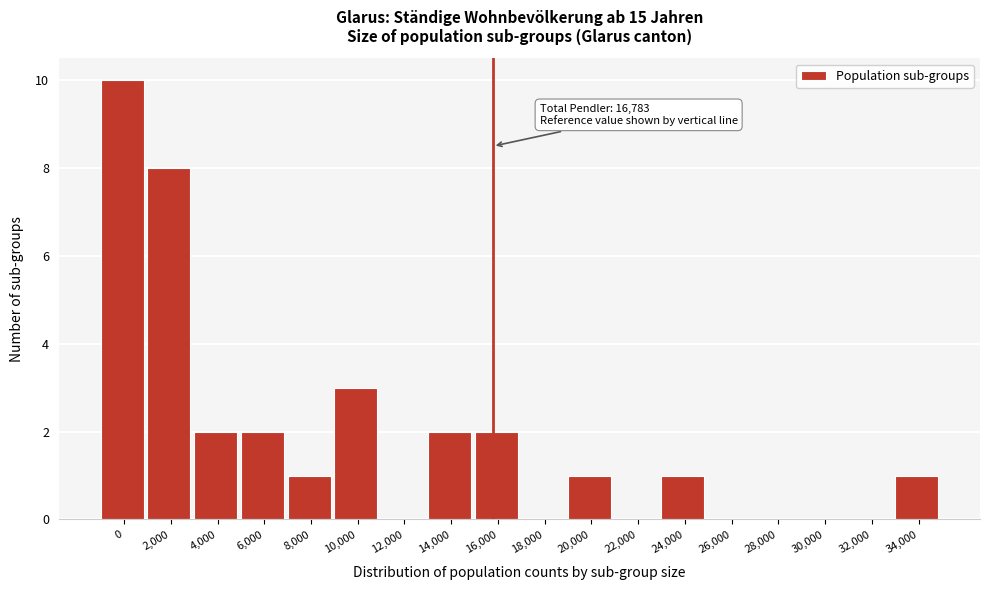

Reading right to left, transcribe all the data shown in this chart.

34,000=1	32,000=0	30,000=0	28,000=0	26,000=0	24,000=1	22,000=0	20,000=1	18,000=0	16,000=2	14,000=2	12,000=0	10,000=3	8,000=1	6,000=2	4,000=2	2,000=8	0=10